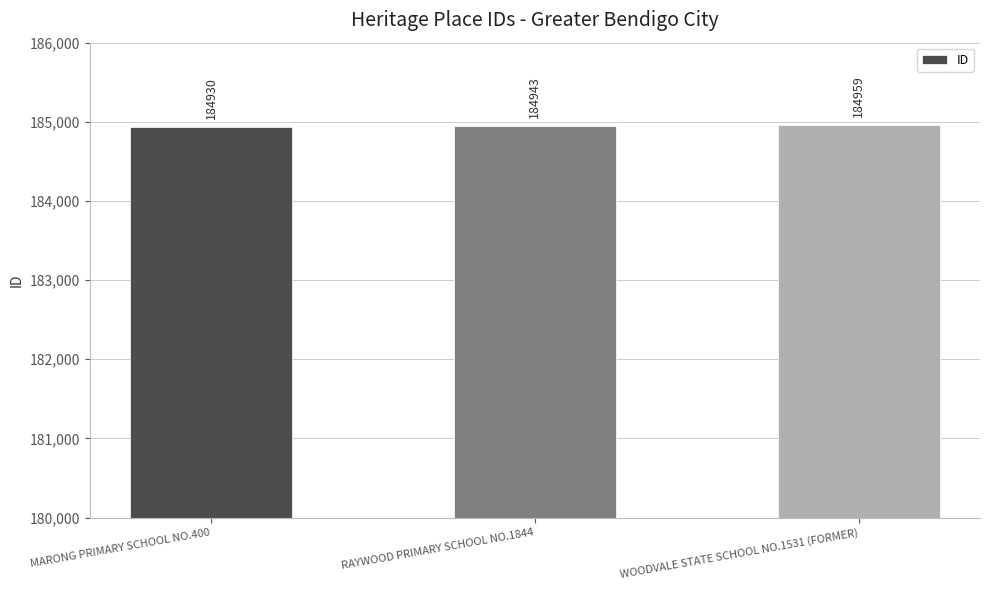

List the labels in order of value, largest first.

WOODVALE STATE SCHOOL NO.1531 (FORMER), RAYWOOD PRIMARY SCHOOL NO.1844, MARONG PRIMARY SCHOOL NO.400